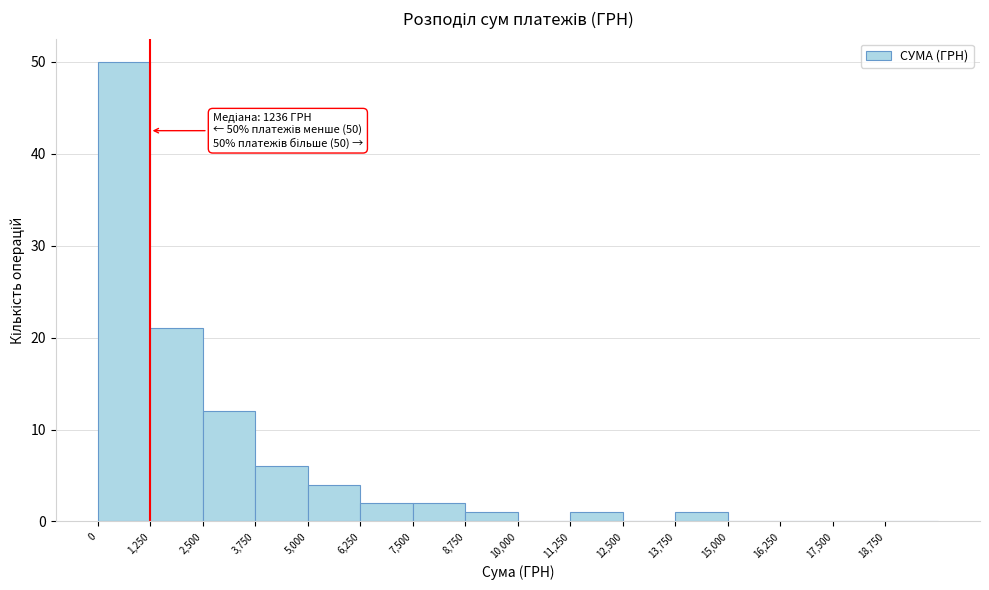

Over which range of the x-axis is the bar tallest?

0 to 1250